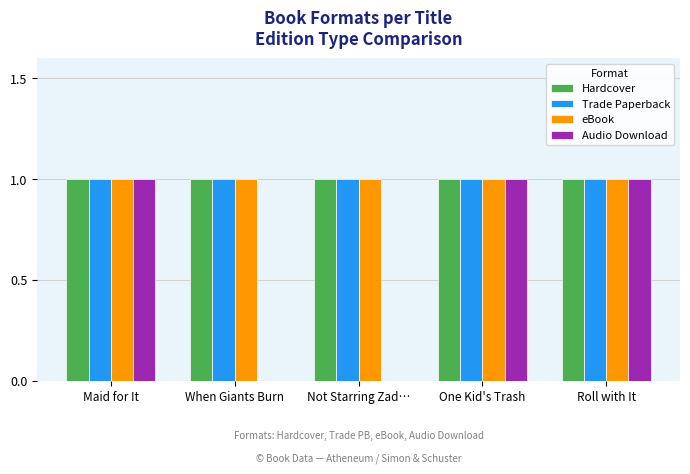

What is the total value across all series at Maid for It?

4